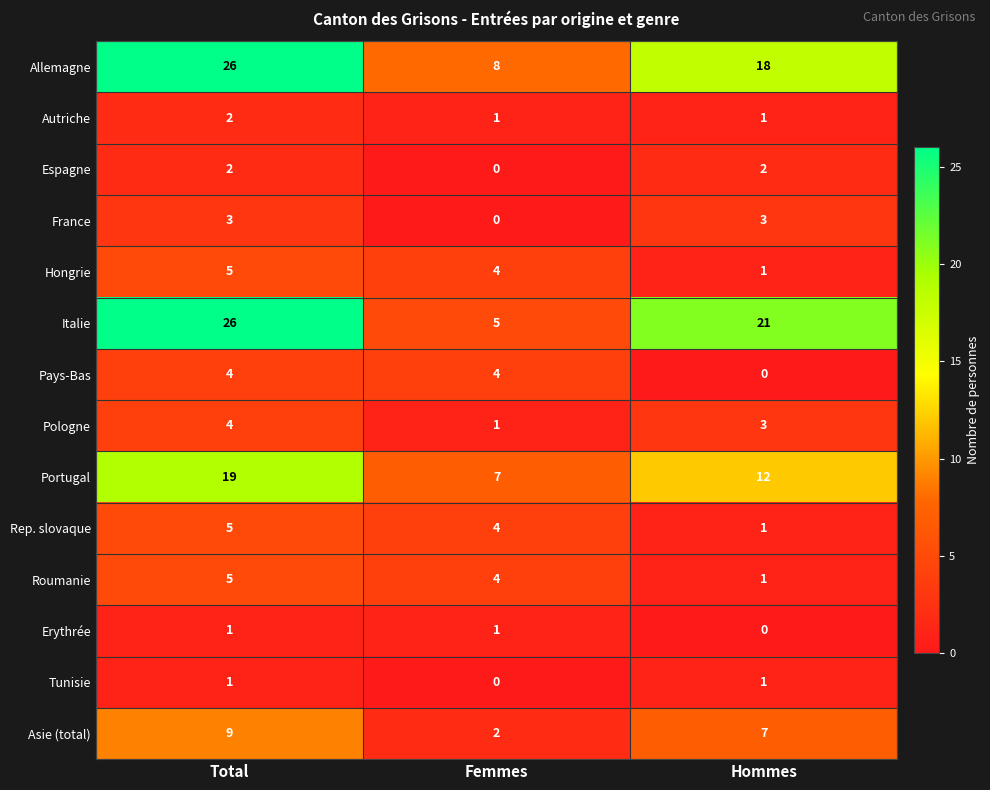

Between Total and Hommes, which series saw the biggest shift?

Allemagne